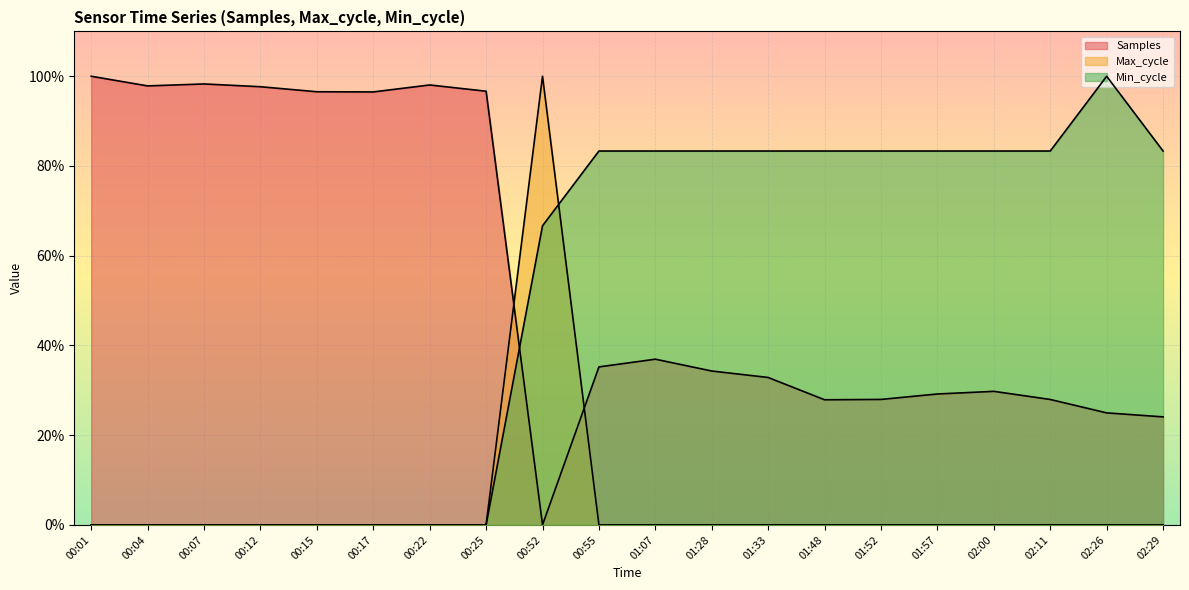

Which series has the largest range (max minus min)?

Samples